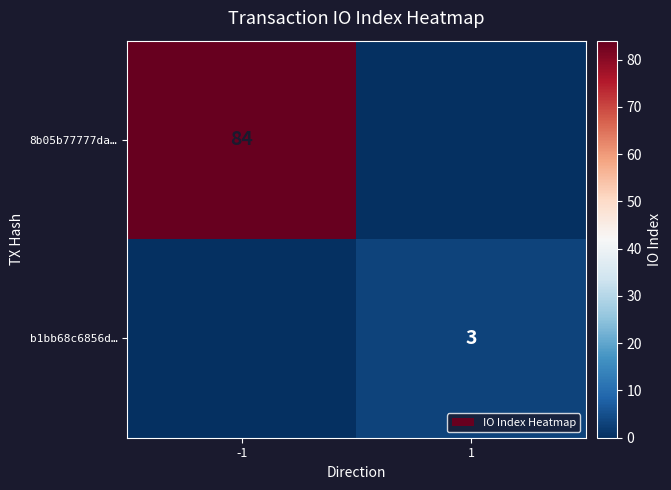

Is it true that 8b05b77777da… equals 84 at -1?

True